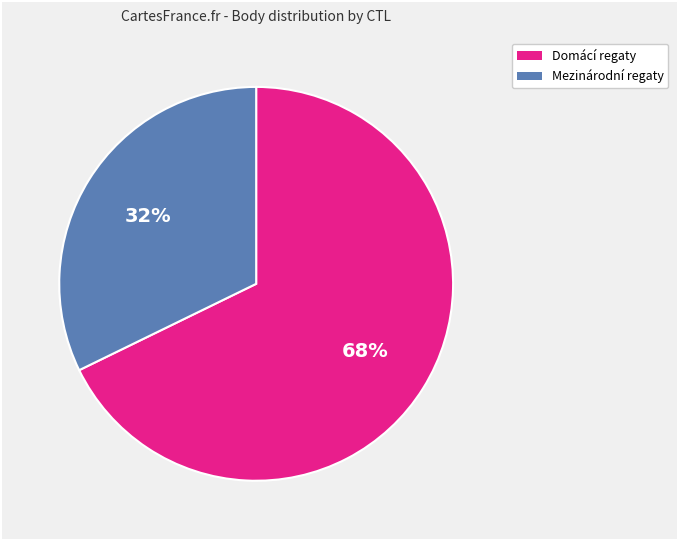

To the nearest percent, what is the difference between the largest and smallest slice percentages?

36%